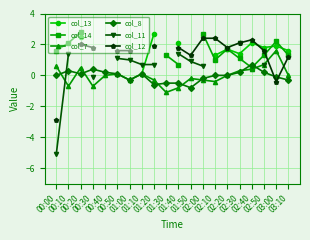

Rank the series by their average value, from highest to lowest.

col_13, col_14, col_7, col_8, col_11, col_12